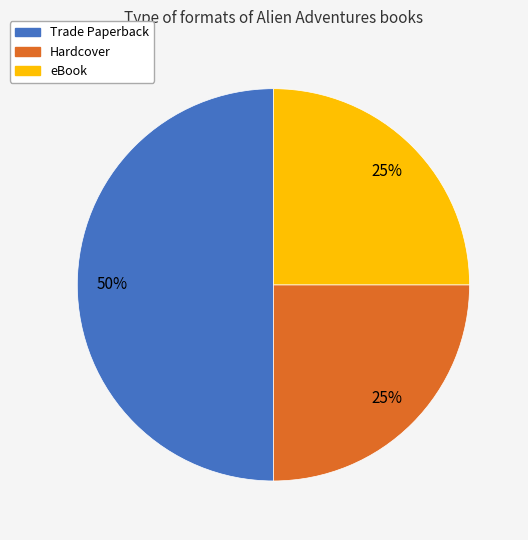

To the nearest percent, what is the average slice percentage?

33%